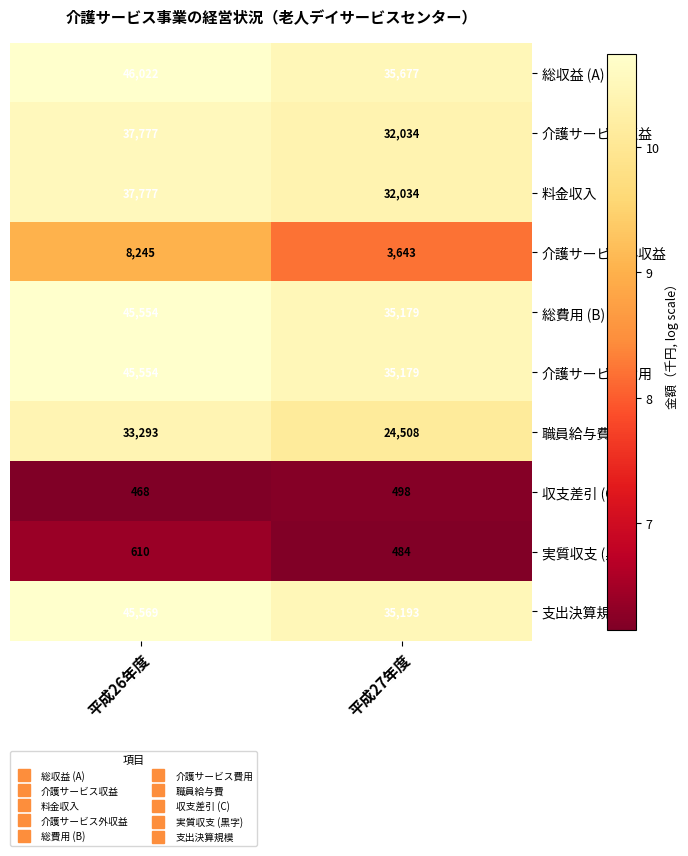

Count the number of categories in the chart.

2